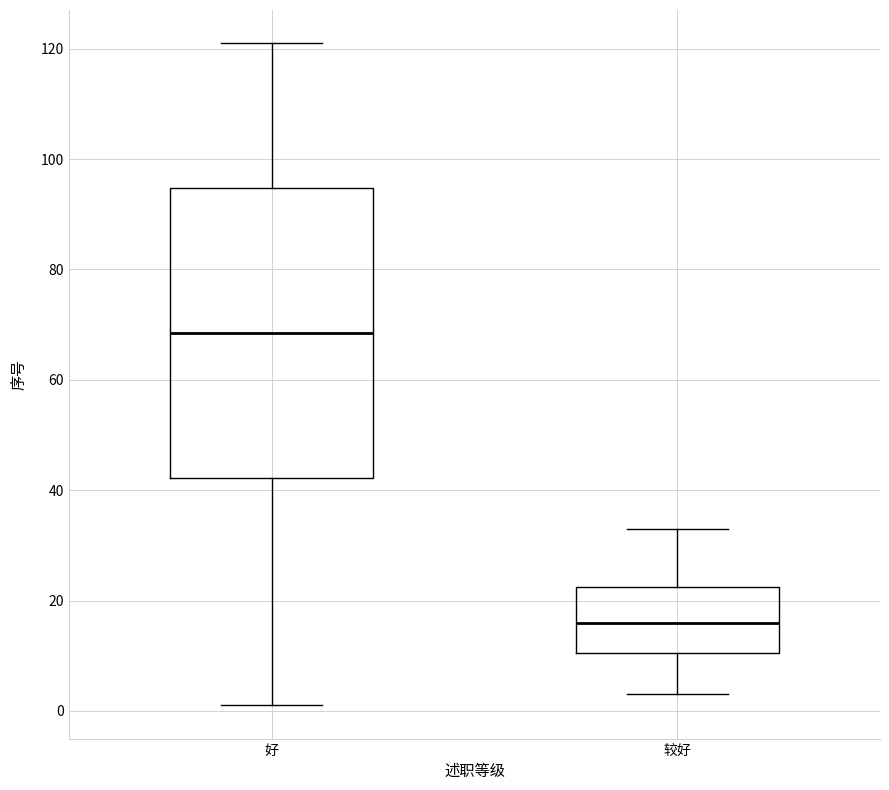

Reading left to right, transcribe this box plot: for each box, give where its median line is, the range the box spans, and where its two whiskers end, as read against the y-axis. The values are not printed on the chart, so give them approximately, as read against the axis.

好: median 68, box 42 to 94, whiskers 2 to 122
较好: median 16, box 10 to 22, whiskers 4 to 34